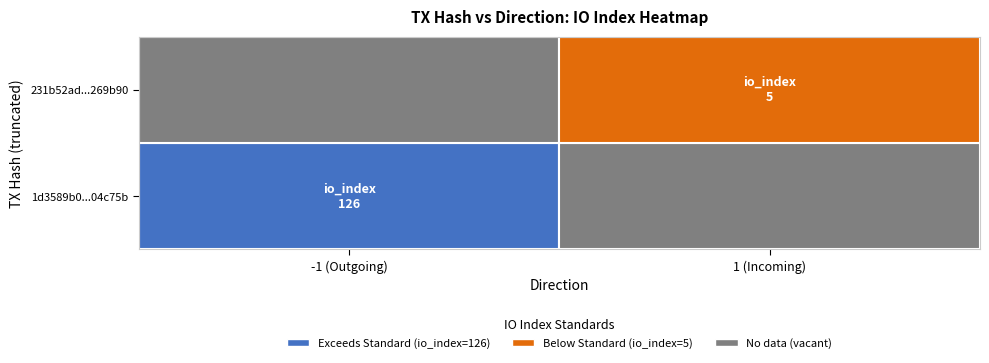

What is the sum of the 231b52ad74fd2420b0e665b0b06ddb6d6269b90 values at io_index and direction?

6